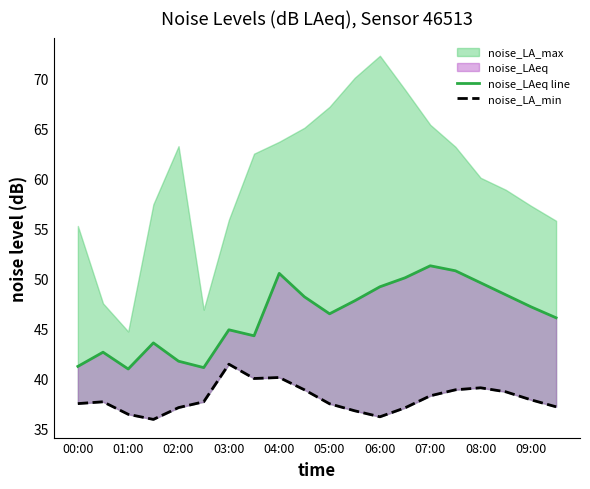

Is the value of noise_LAeq line at 08:00 greater than the value of noise_LA_min at 02:00?

Yes